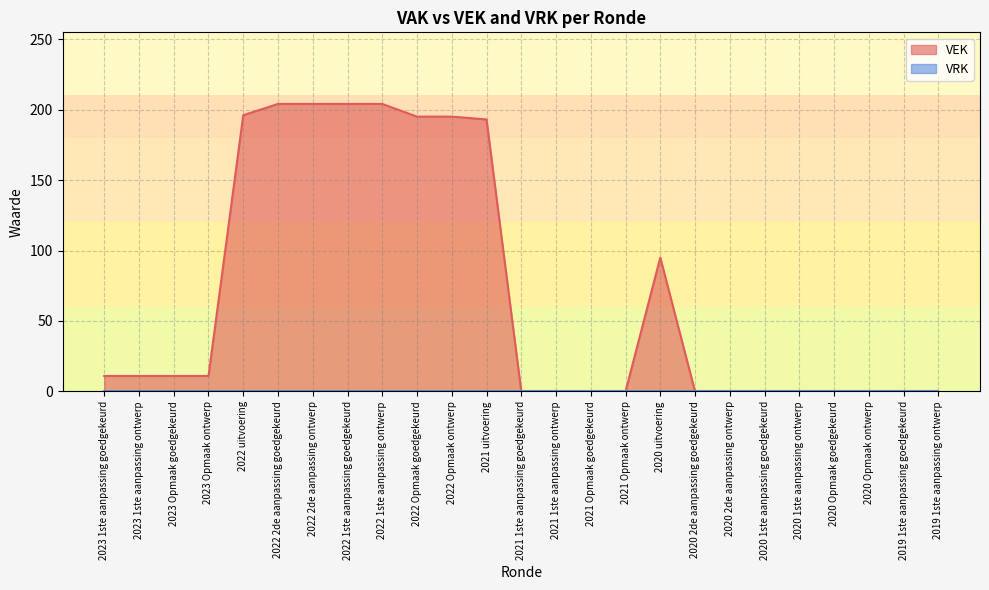

What is the sum of all values?

1734